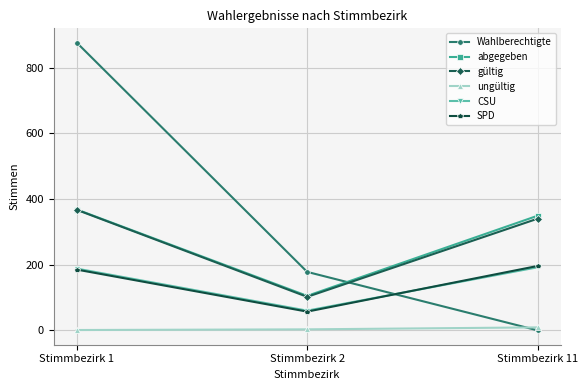

The value of abgegeben at Stimmbezirk 11 is 349. True or false?

True